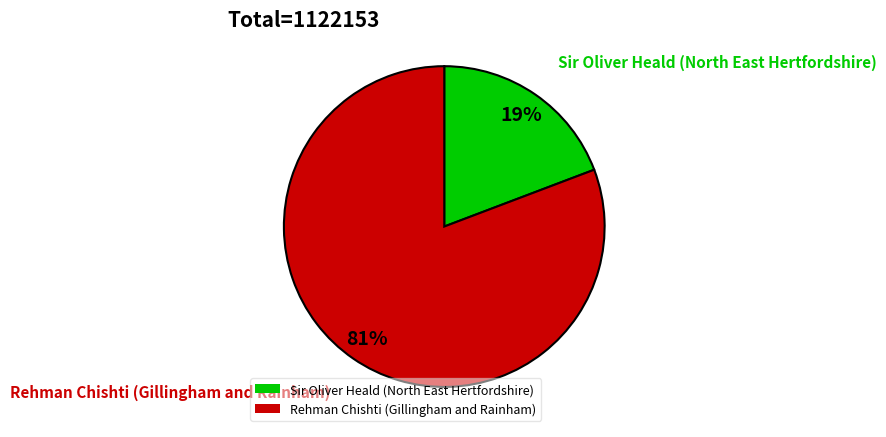

To the nearest percent, what is the average slice percentage?

50%